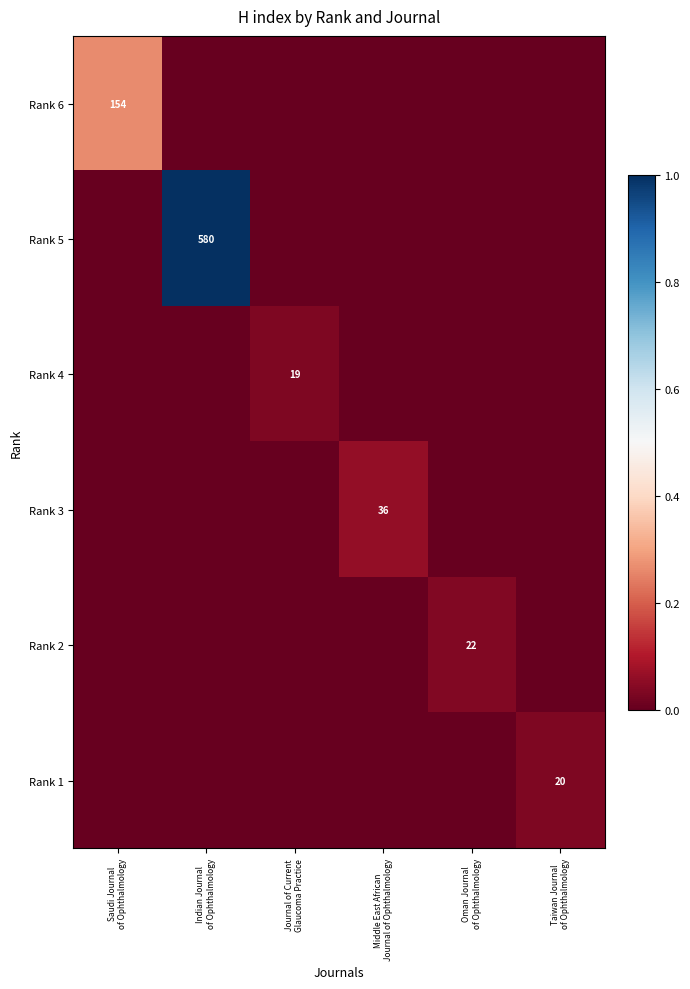

How many values in Rank 2 are above zero?

1